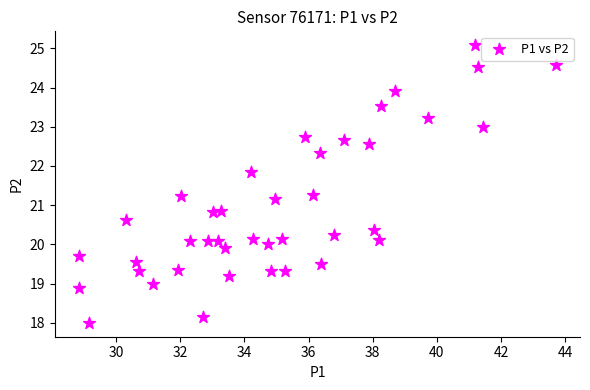

What is the range of X values (max minus min)?

14.9